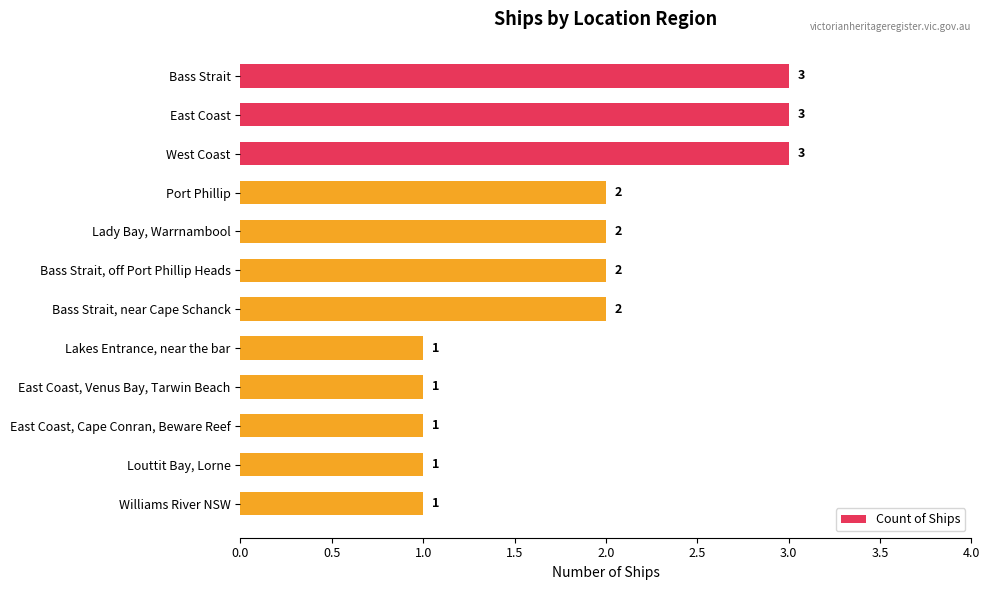

Is it true that the value at East Coast is 1?

False